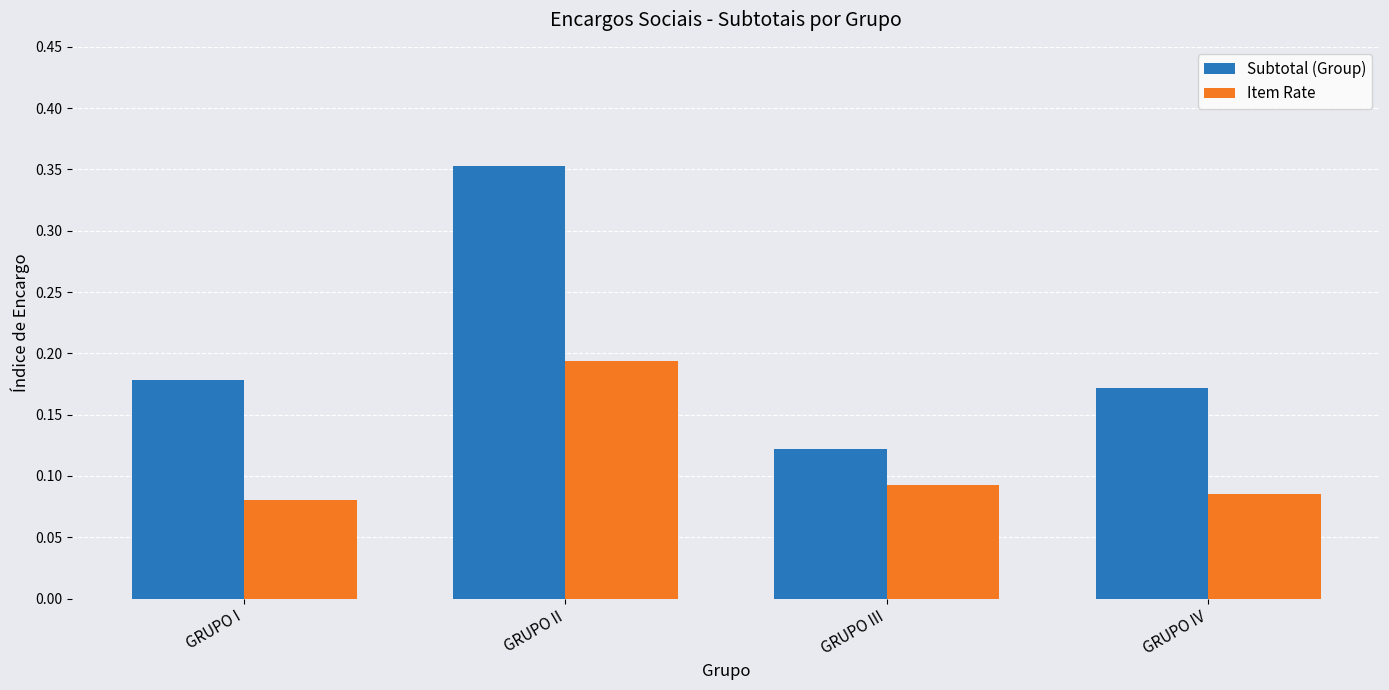

What position from the left is GRUPO II?

2